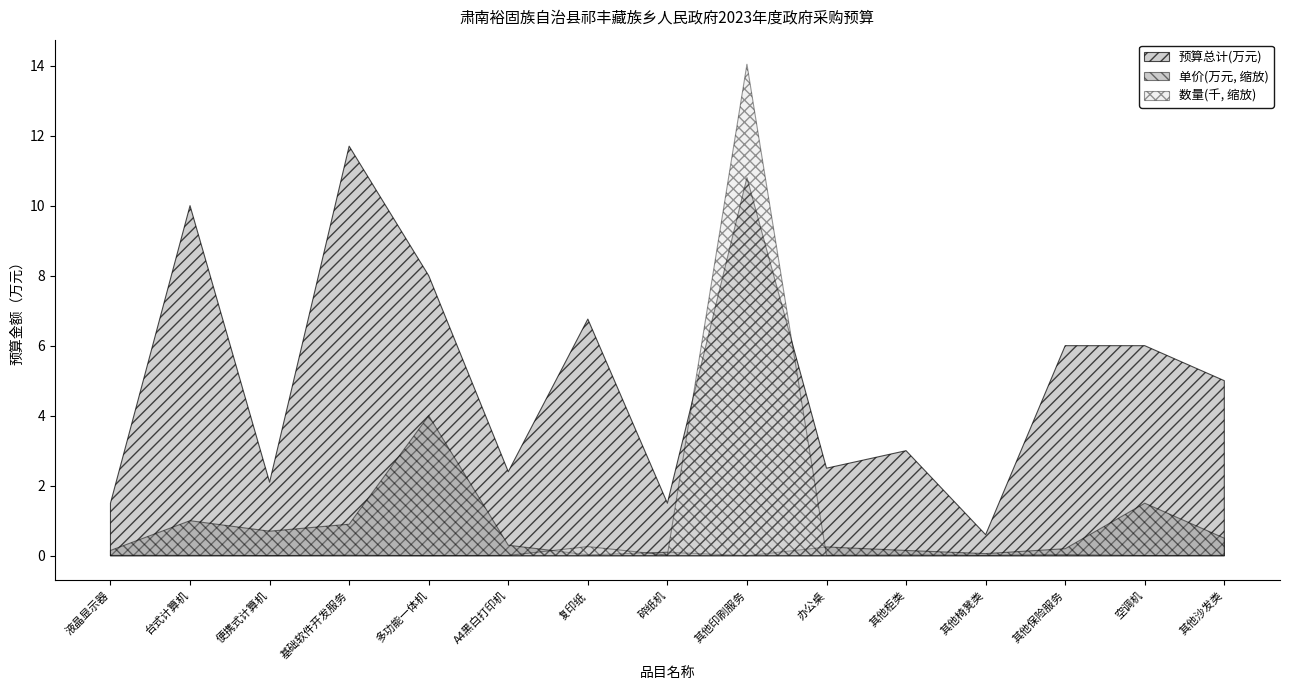

Between which two adjacent categories do 单价(元) and 数量 first intersect?

碎纸机 and 其他印刷服务